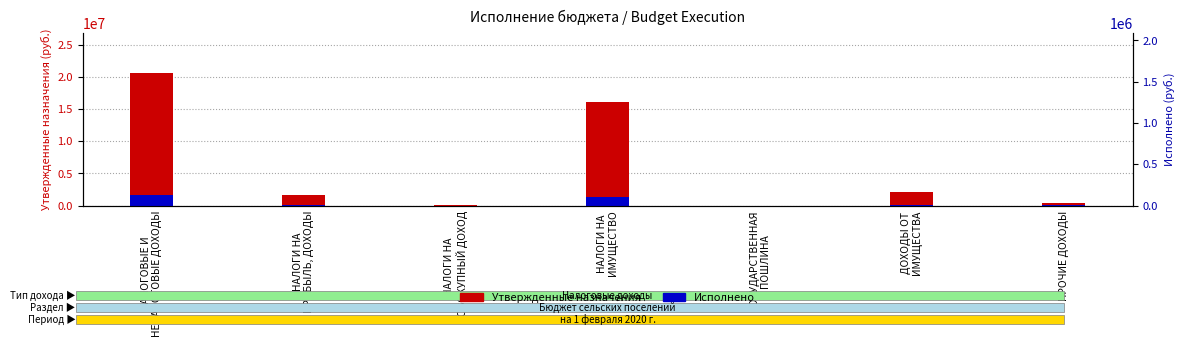

Which series has the largest total across all categories?

Утвержденные назначения